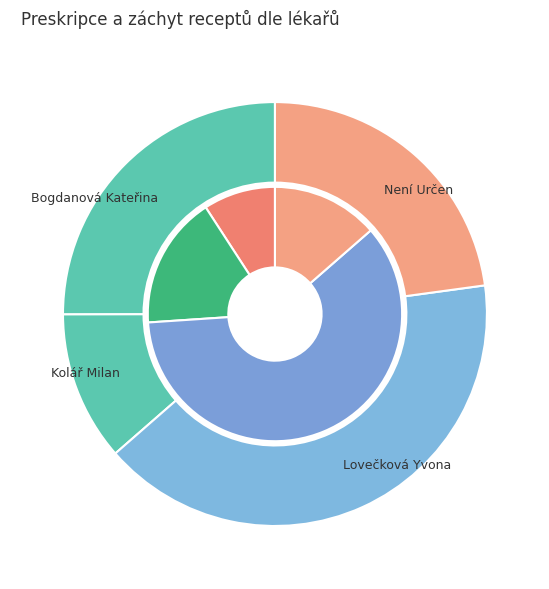

To the nearest percent, what percentage of the pie is Není Určen?

23%